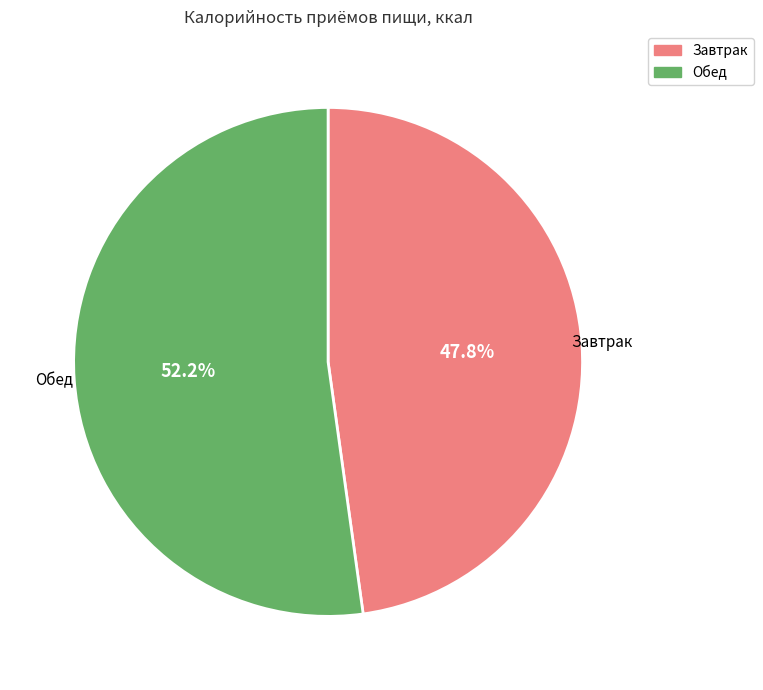

Is the sum of Обед and Завтрак greater than half?

Yes